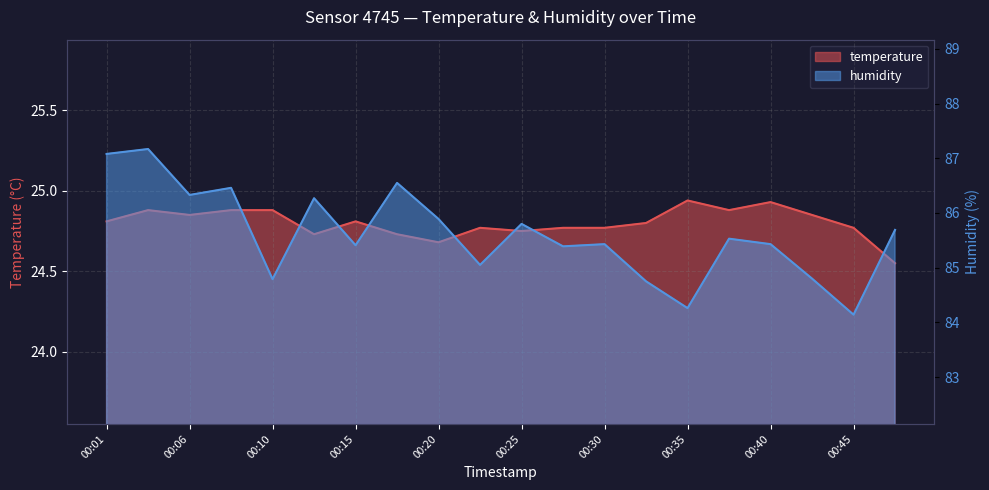

What are all the series names shown in the legend?

temperature, humidity